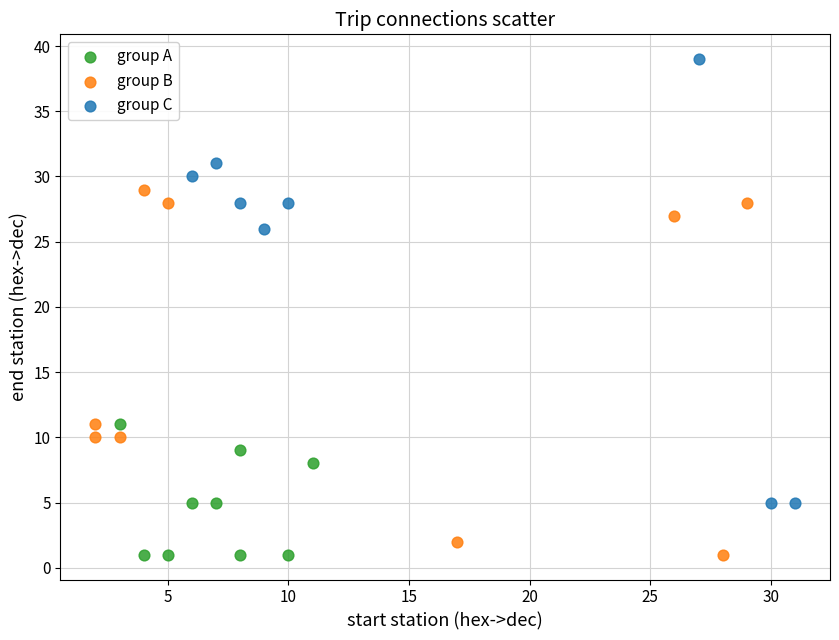

Which series contains the highest Y value?

group C